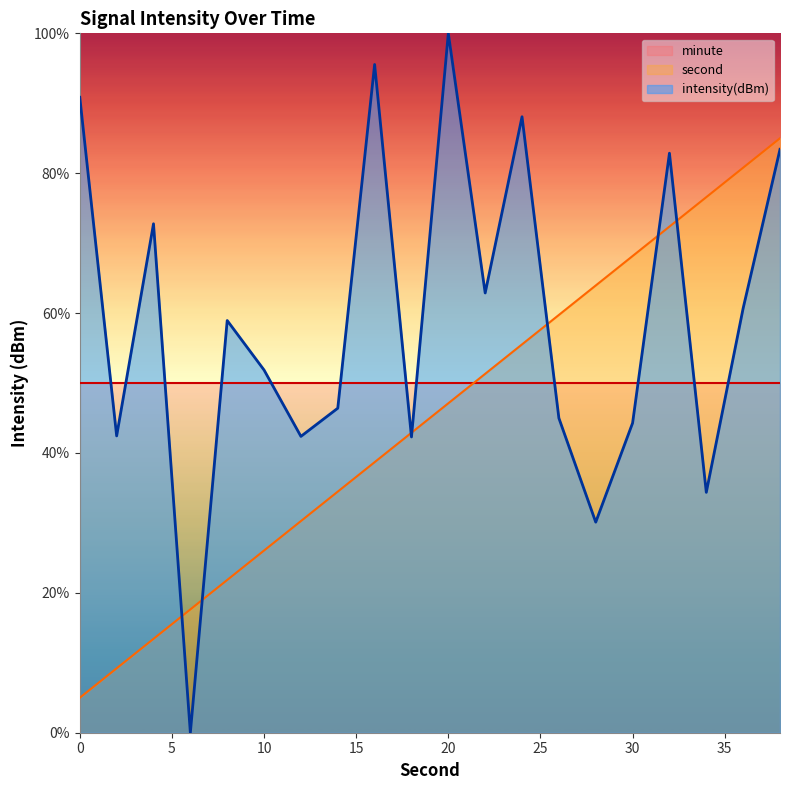

How many lines are shown in the chart?

3